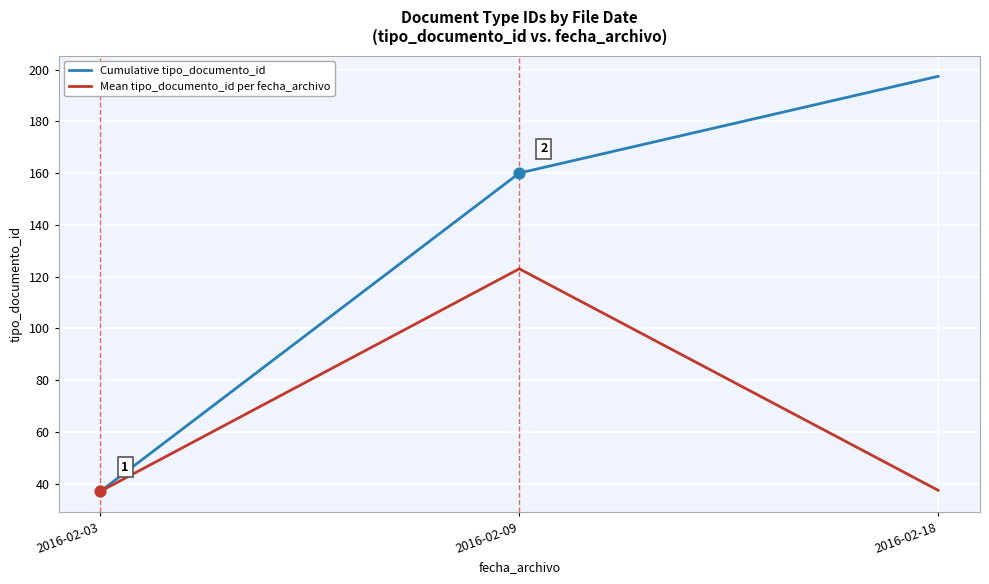

At which category is the sum across all series the highest?

2016-02-09